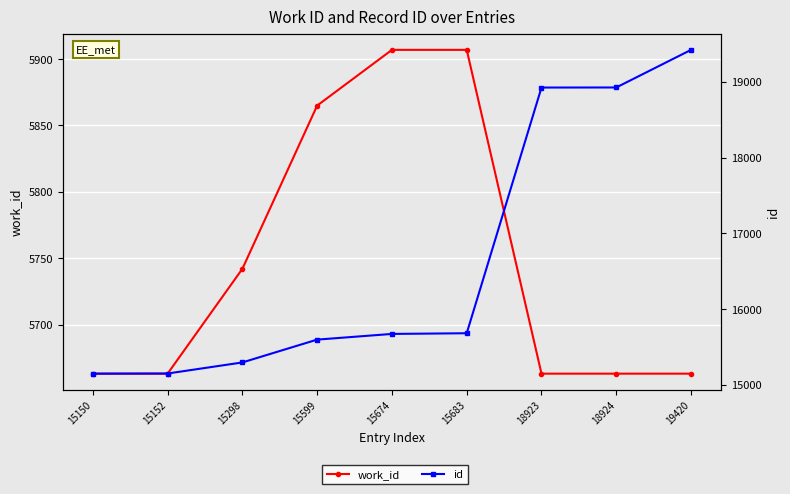

At which label does id first exceed 15674?

15683